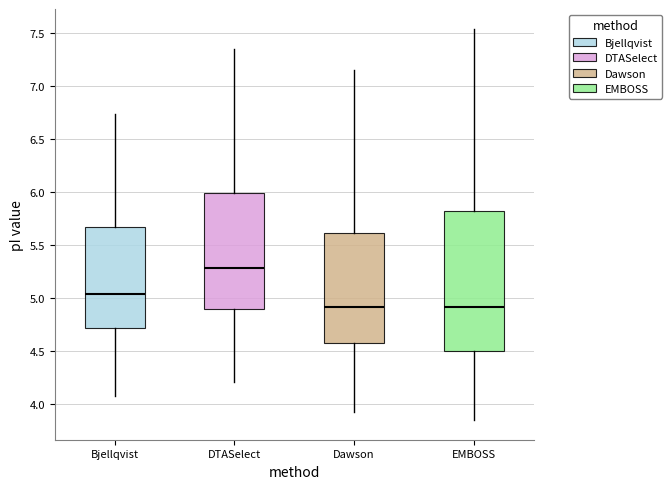

Which box is the tallest, from its lower edge to its upper edge?

EMBOSS